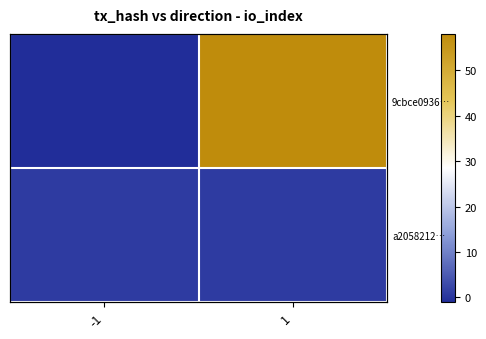

What is the smallest value displayed?

-1